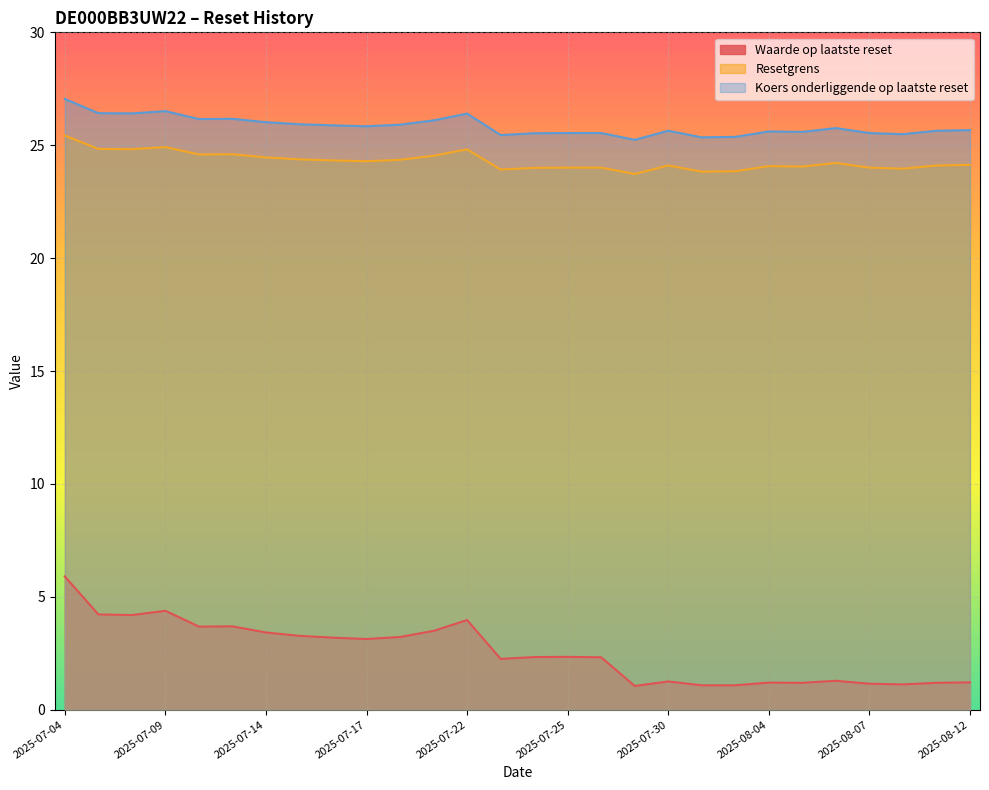

Reading left to right, what are all the values shown in this chart?

Waarde op laatste reset: 5.9	4.2	4.2	4.4	3.7	3.7	3.4	3.3	3.2	3.1	3.2	3.5	4.0	2.2	2.3	2.3	2.3	1.1	1.2	1.1	1.1	1.2	1.2	1.3	1.1	1.1	1.2	1.2
Resetgrens: 25.4	24.8	24.8	24.9	24.6	24.6	24.5	24.4	24.3	24.3	24.4	24.5	24.8	23.9	24.0	24.0	24.0	23.7	24.1	23.8	23.8	24.1	24.1	24.2	24.0	24.0	24.1	24.1
Koers onderliggende op laatste reset: 27.1	26.4	26.4	26.5	26.2	26.2	26.0	25.9	25.9	25.8	25.9	26.1	26.4	25.4	25.5	25.5	25.5	25.2	25.6	25.4	25.4	25.6	25.6	25.8	25.5	25.5	25.6	25.7